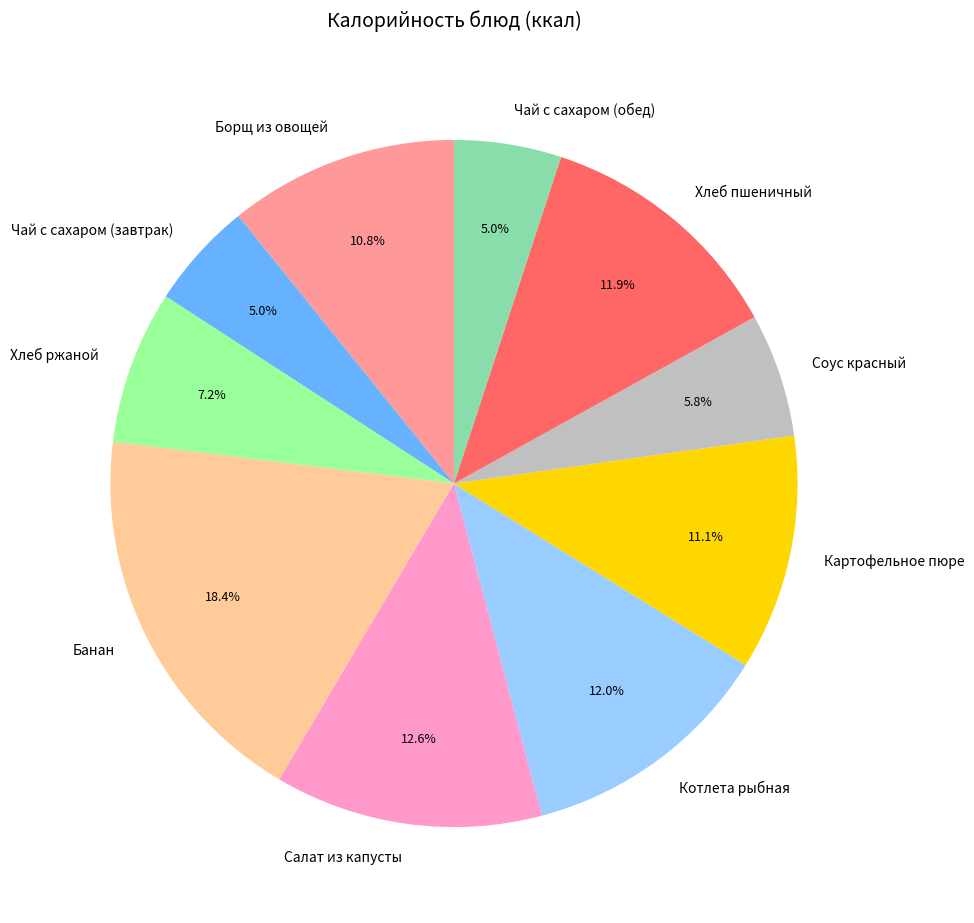

Does Хлеб пшеничный account for over 50% of the chart?

No